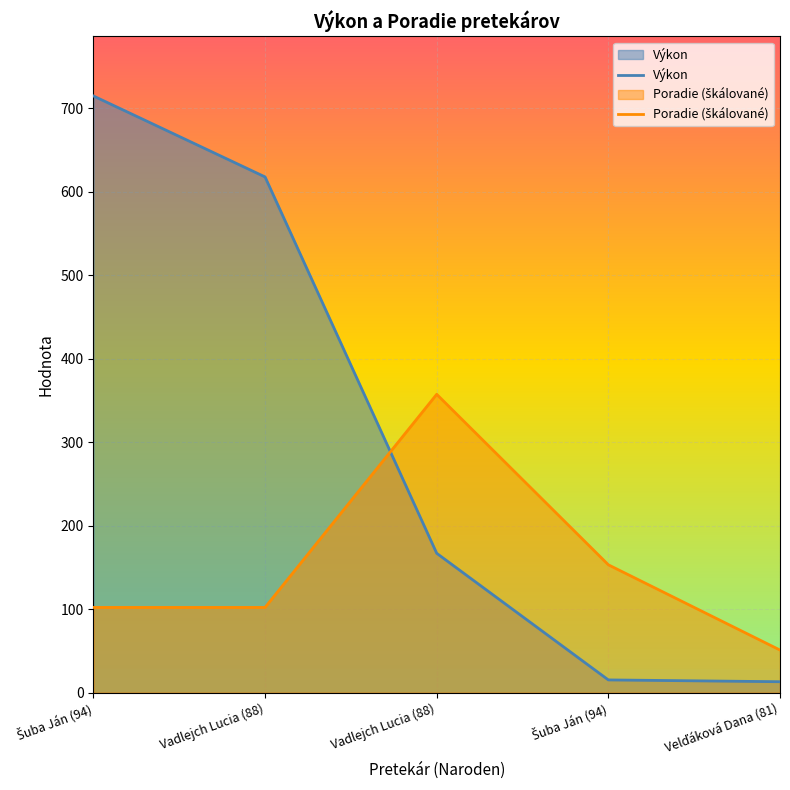

Reading left to right, extract all data points from this chart.

Výkon: Šuba Ján (94)=715.0	Vadlejch Lucia (88)=618.0	Vadlejch Lucia (88)=167.0	Šuba Ján (94)=15.3	Velďáková Dana (81)=13.1
Poradie (škálované): Šuba Ján (94)=102.1	Vadlejch Lucia (88)=102.1	Vadlejch Lucia (88)=357.5	Šuba Ján (94)=153.2	Velďáková Dana (81)=51.1